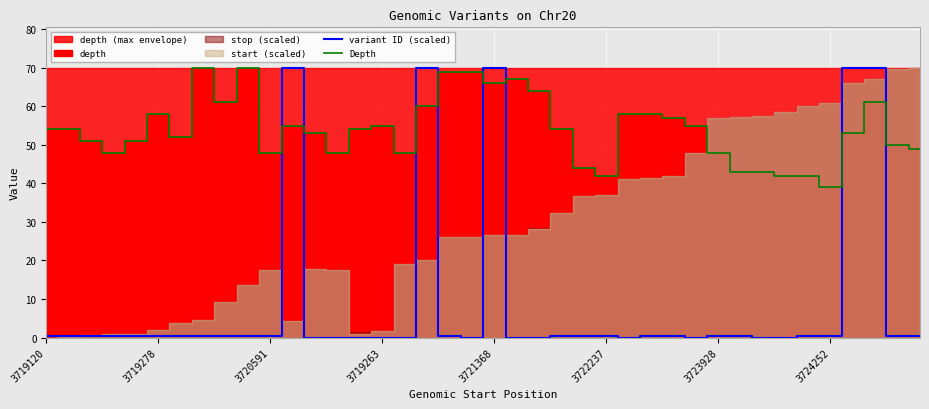

What is the value of the Depth point at the 8th from the left?

70.0